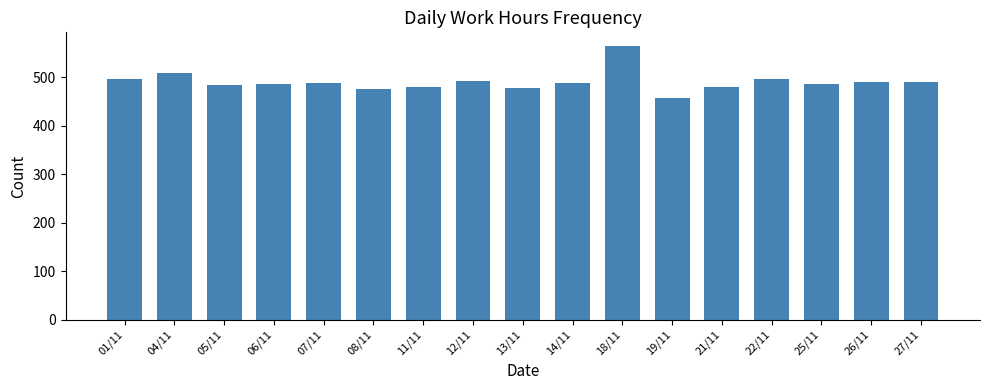

What is the average value?

490